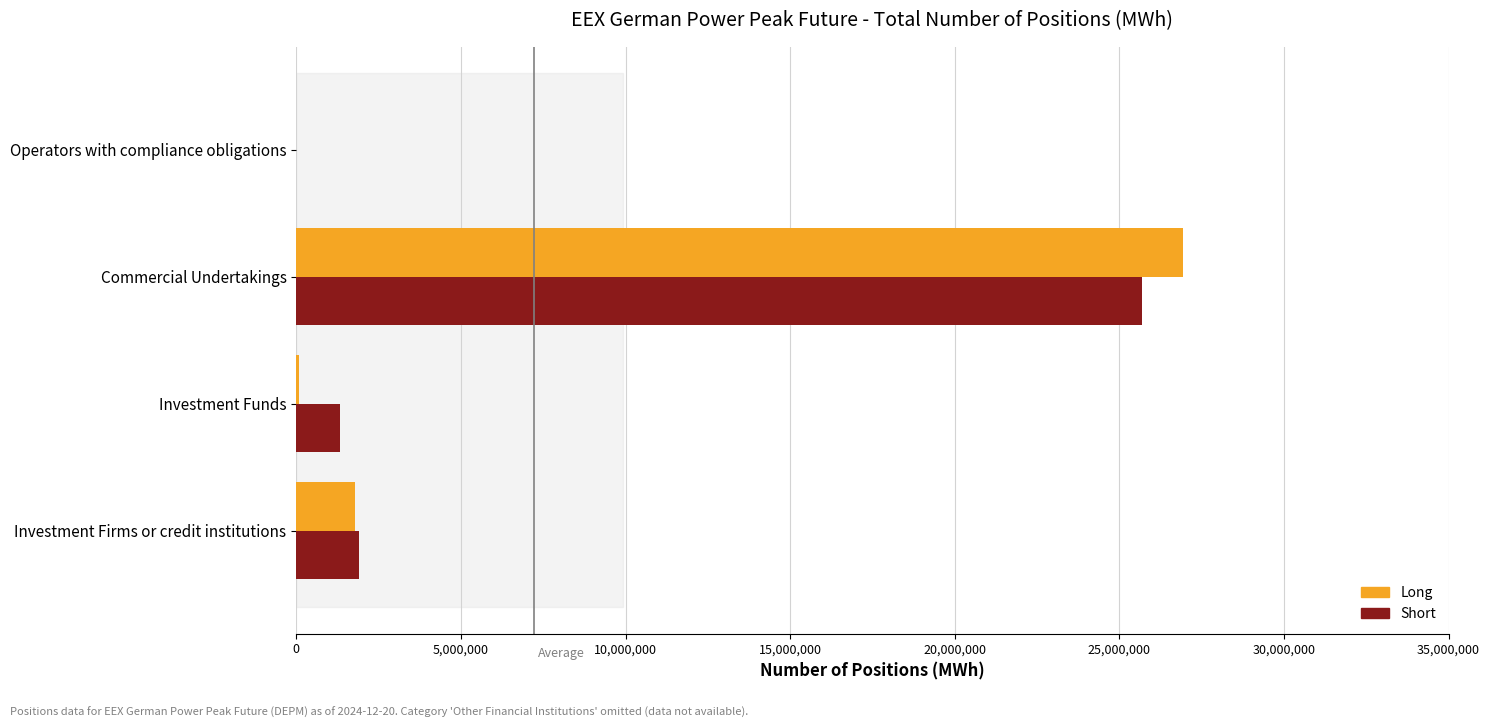

What is the sum of all Long values?

28795728